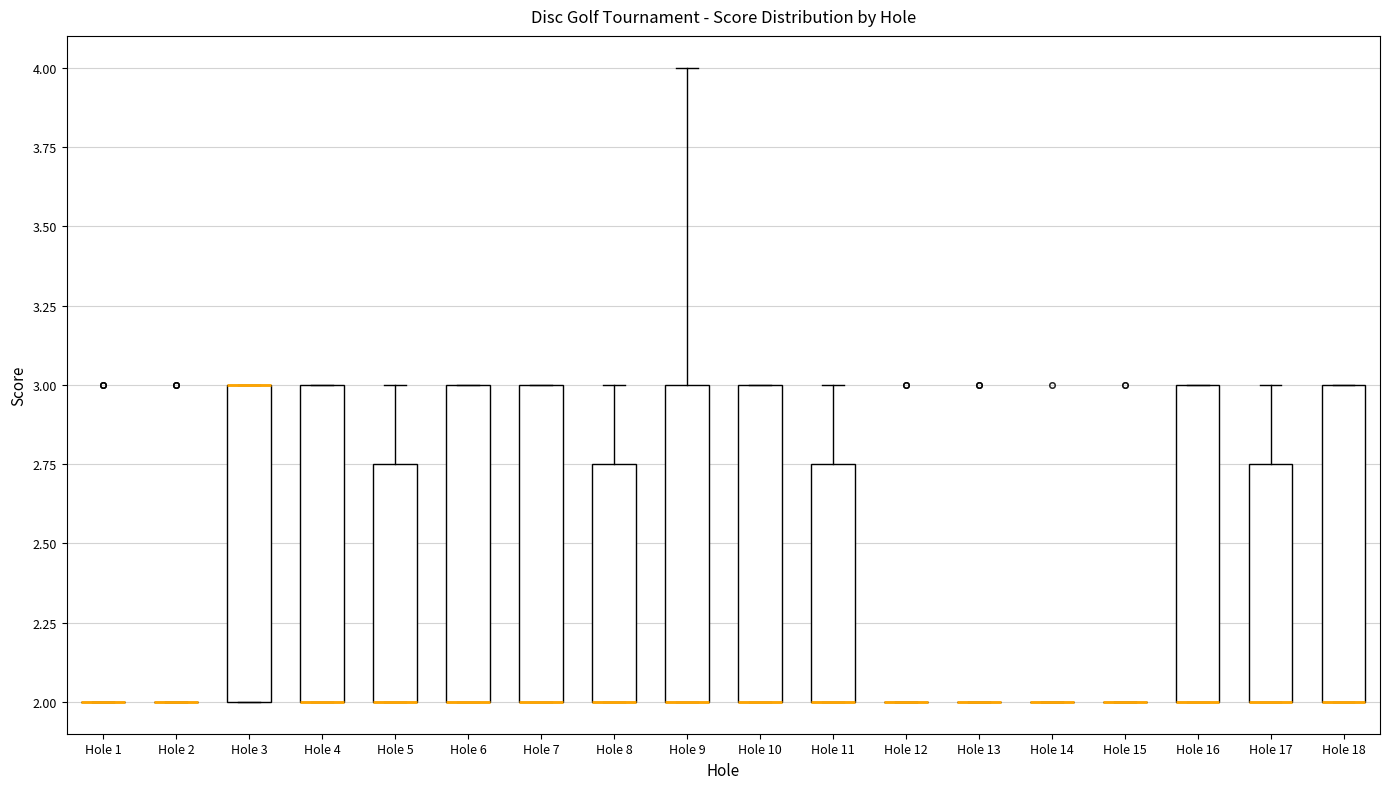

Reading left to right, read every box against the y-axis: the position of its median line, the range the box covers, and the ends of its whiskers. The values are not printed on the chart, so give them approximately, as read against the axis.

Hole 1: box collapsed to a line at 2.00, whiskers 2.00 to 2.00
Hole 2: box collapsed to a line at 2.00, whiskers 2.00 to 2.00
Hole 3: median 3.00 (drawn on the box's upper edge), box 2.00 to 3.00, whiskers 2.00 to 3.00
Hole 4: median 2.00 (drawn on the box's lower edge), box 2.00 to 3.00, whiskers 2.00 to 3.00
Hole 5: median 2.00 (drawn on the box's lower edge), box 2.00 to 2.75, whiskers 2.00 to 3.00
Hole 6: median 2.00 (drawn on the box's lower edge), box 2.00 to 3.00, whiskers 2.00 to 3.00
Hole 7: median 2.00 (drawn on the box's lower edge), box 2.00 to 3.00, whiskers 2.00 to 3.00
Hole 8: median 2.00 (drawn on the box's lower edge), box 2.00 to 2.75, whiskers 2.00 to 3.00
Hole 9: median 2.00 (drawn on the box's lower edge), box 2.00 to 3.00, whiskers 2.00 to 4.00
Hole 10: median 2.00 (drawn on the box's lower edge), box 2.00 to 3.00, whiskers 2.00 to 3.00
Hole 11: median 2.00 (drawn on the box's lower edge), box 2.00 to 2.75, whiskers 2.00 to 3.00
Hole 12: box collapsed to a line at 2.00, whiskers 2.00 to 2.00
Hole 13: box collapsed to a line at 2.00, whiskers 2.00 to 2.00
Hole 14: box collapsed to a line at 2.00, whiskers 2.00 to 2.00
Hole 15: box collapsed to a line at 2.00, whiskers 2.00 to 2.00
Hole 16: median 2.00 (drawn on the box's lower edge), box 2.00 to 3.00, whiskers 2.00 to 3.00
Hole 17: median 2.00 (drawn on the box's lower edge), box 2.00 to 2.75, whiskers 2.00 to 3.00
Hole 18: median 2.00 (drawn on the box's lower edge), box 2.00 to 3.00, whiskers 2.00 to 3.00